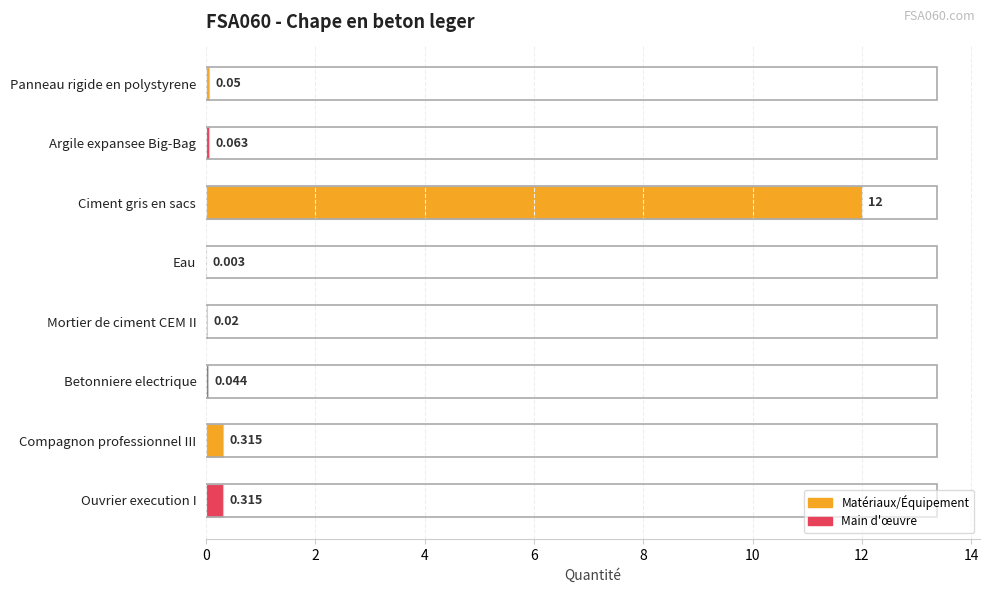

Which has a higher value, Ouvrier execution I or Ciment gris en sacs?

Ciment gris en sacs